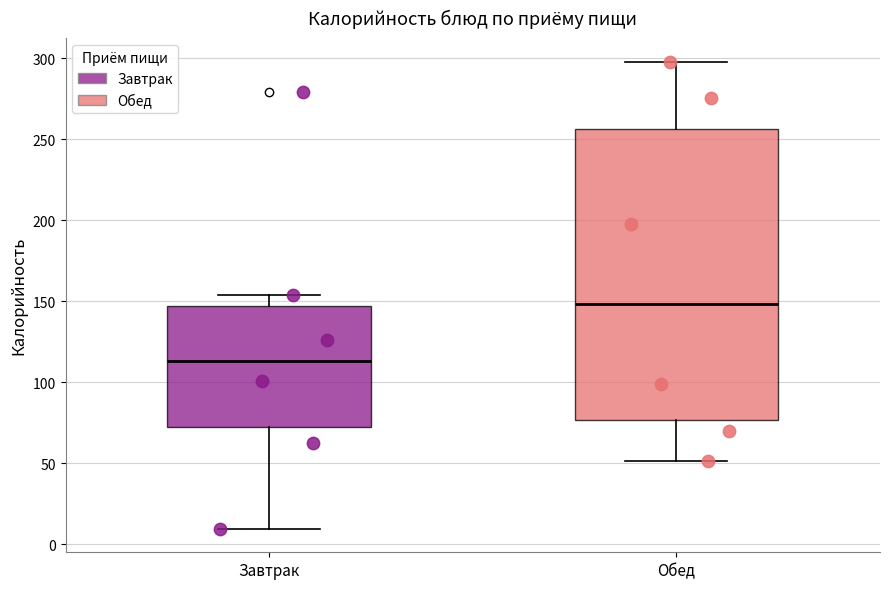

Reading left to right, transcribe this box plot: for each box, give where its median line is, the range the box spans, and where its two whiskers end, as read against the y-axis. The values are not printed on the chart, so give them approximately, as read against the axis.

Завтрак: median 115, box 70 to 145, whiskers 10 to 155
Обед: median 150, box 75 to 255, whiskers 50 to 300